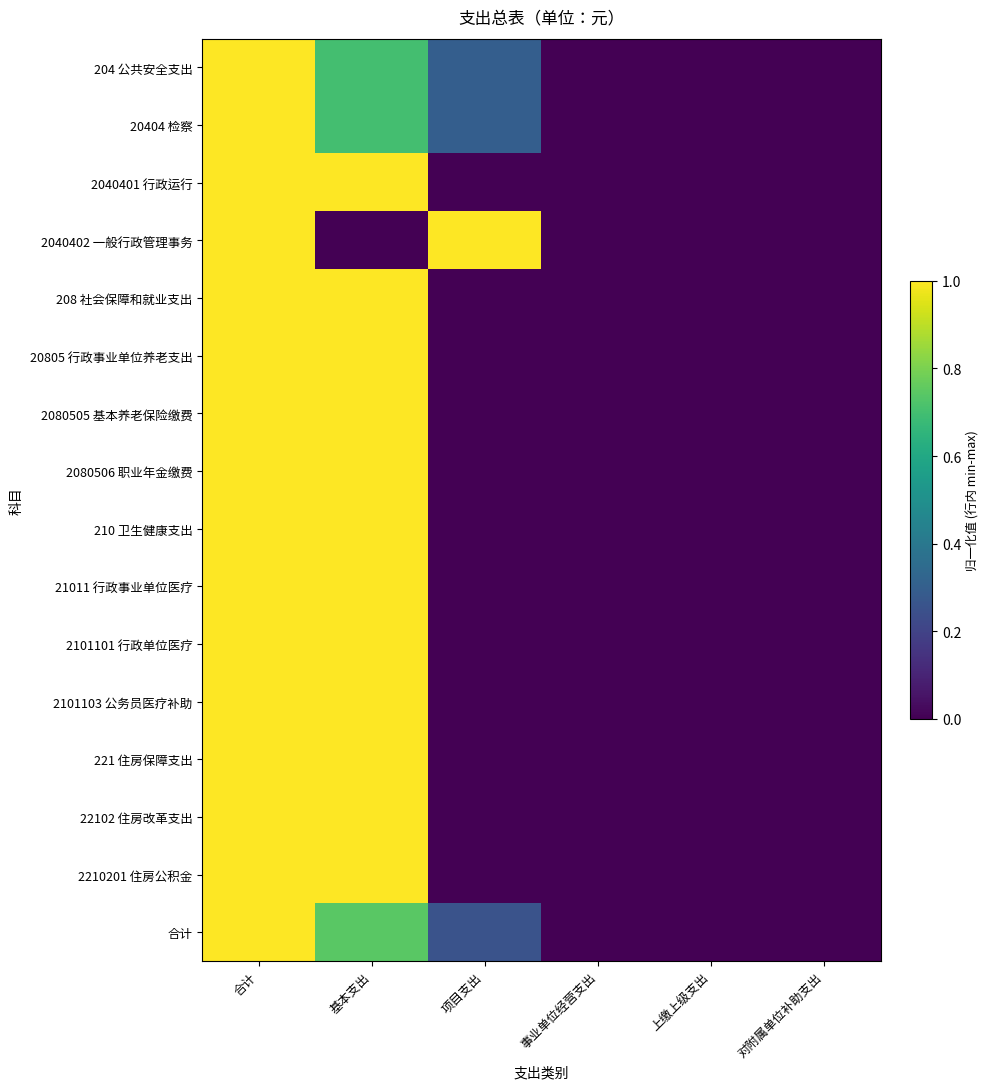

Reading left to right, transcribe all the data shown in this chart.

204 公共安全支出: 合计=1.0	基本支出=0.7	项目支出=0.3	事业单位经营支出=0.0	上缴上级支出=0.0	对附属单位补助支出=0.0
20404 检察: 合计=1.0	基本支出=0.7	项目支出=0.3	事业单位经营支出=0.0	上缴上级支出=0.0	对附属单位补助支出=0.0
2040401 行政运行: 合计=1.0	基本支出=1.0	项目支出=0.0	事业单位经营支出=0.0	上缴上级支出=0.0	对附属单位补助支出=0.0
2040402 一般行政管理事务: 合计=1.0	基本支出=0.0	项目支出=1.0	事业单位经营支出=0.0	上缴上级支出=0.0	对附属单位补助支出=0.0
208 社会保障和就业支出: 合计=1.0	基本支出=1.0	项目支出=0.0	事业单位经营支出=0.0	上缴上级支出=0.0	对附属单位补助支出=0.0
20805 行政事业单位养老支出: 合计=1.0	基本支出=1.0	项目支出=0.0	事业单位经营支出=0.0	上缴上级支出=0.0	对附属单位补助支出=0.0
2080505 基本养老保险缴费: 合计=1.0	基本支出=1.0	项目支出=0.0	事业单位经营支出=0.0	上缴上级支出=0.0	对附属单位补助支出=0.0
2080506 职业年金缴费: 合计=1.0	基本支出=1.0	项目支出=0.0	事业单位经营支出=0.0	上缴上级支出=0.0	对附属单位补助支出=0.0
210 卫生健康支出: 合计=1.0	基本支出=1.0	项目支出=0.0	事业单位经营支出=0.0	上缴上级支出=0.0	对附属单位补助支出=0.0
21011 行政事业单位医疗: 合计=1.0	基本支出=1.0	项目支出=0.0	事业单位经营支出=0.0	上缴上级支出=0.0	对附属单位补助支出=0.0
2101101 行政单位医疗: 合计=1.0	基本支出=1.0	项目支出=0.0	事业单位经营支出=0.0	上缴上级支出=0.0	对附属单位补助支出=0.0
2101103 公务员医疗补助: 合计=1.0	基本支出=1.0	项目支出=0.0	事业单位经营支出=0.0	上缴上级支出=0.0	对附属单位补助支出=0.0
221 住房保障支出: 合计=1.0	基本支出=1.0	项目支出=0.0	事业单位经营支出=0.0	上缴上级支出=0.0	对附属单位补助支出=0.0
22102 住房改革支出: 合计=1.0	基本支出=1.0	项目支出=0.0	事业单位经营支出=0.0	上缴上级支出=0.0	对附属单位补助支出=0.0
2210201 住房公积金: 合计=1.0	基本支出=1.0	项目支出=0.0	事业单位经营支出=0.0	上缴上级支出=0.0	对附属单位补助支出=0.0
合计: 合计=1.0	基本支出=0.7	项目支出=0.3	事业单位经营支出=0.0	上缴上级支出=0.0	对附属单位补助支出=0.0